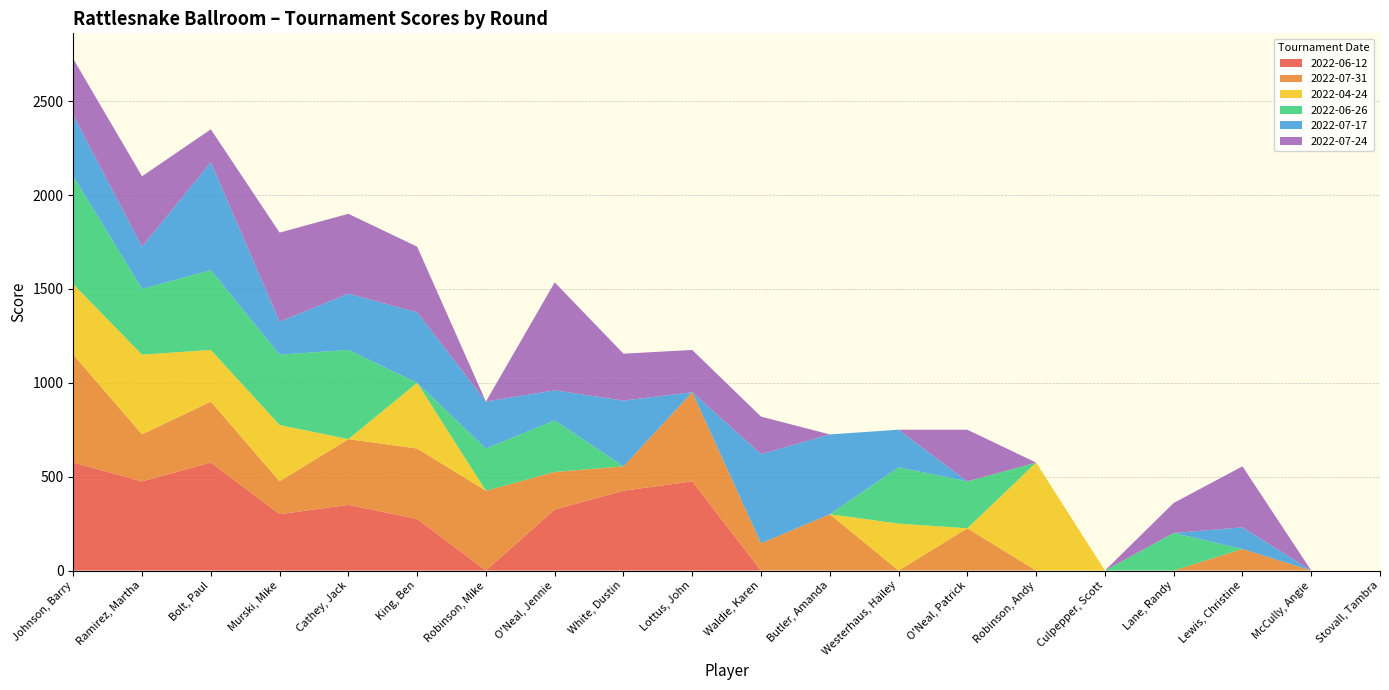

Reading right to left, transcribe all the data shown in this chart.

2022-06-12: Stovall, Tambra=0	McCully, Angie=0	Lewis, Christine=0	Lane, Randy=0	Culpepper, Scott=0	Robinson, Andy=0	O'Neal, Patrick=0	Westerhaus, Hailey=0	Butler, Amanda=0	Waldie, Karen=0	Lottus, John=475	White, Dustin=425	O'Neal, Jennie=325	Robinson, Mike=0	King, Ben=275	Cathey, Jack=350	Murski, Mike=300	Bolt, Paul=575	Ramirez, Martha=475	Johnson, Barry=575
2022-07-31: Stovall, Tambra=0	McCully, Angie=0	Lewis, Christine=115	Lane, Randy=0	Culpepper, Scott=0	Robinson, Andy=0	O'Neal, Patrick=225	Westerhaus, Hailey=0	Butler, Amanda=300	Waldie, Karen=145	Lottus, John=475	White, Dustin=130	O'Neal, Jennie=200	Robinson, Mike=425	King, Ben=375	Cathey, Jack=350	Murski, Mike=175	Bolt, Paul=325	Ramirez, Martha=250	Johnson, Barry=575
2022-04-24: Stovall, Tambra=0	McCully, Angie=0	Lewis, Christine=0	Lane, Randy=0	Culpepper, Scott=0	Robinson, Andy=575	O'Neal, Patrick=0	Westerhaus, Hailey=250	Butler, Amanda=0	Waldie, Karen=0	Lottus, John=0	White, Dustin=0	O'Neal, Jennie=0	Robinson, Mike=0	King, Ben=350	Cathey, Jack=0	Murski, Mike=300	Bolt, Paul=275	Ramirez, Martha=425	Johnson, Barry=375
2022-06-26: Stovall, Tambra=0	McCully, Angie=0	Lewis, Christine=0	Lane, Randy=200	Culpepper, Scott=0	Robinson, Andy=0	O'Neal, Patrick=250	Westerhaus, Hailey=300	Butler, Amanda=0	Waldie, Karen=0	Lottus, John=0	White, Dustin=0	O'Neal, Jennie=275	Robinson, Mike=225	King, Ben=0	Cathey, Jack=475	Murski, Mike=375	Bolt, Paul=425	Ramirez, Martha=350	Johnson, Barry=575
2022-07-17: Stovall, Tambra=0	McCully, Angie=0	Lewis, Christine=115	Lane, Randy=0	Culpepper, Scott=0	Robinson, Andy=0	O'Neal, Patrick=0	Westerhaus, Hailey=200	Butler, Amanda=425	Waldie, Karen=475	Lottus, John=0	White, Dustin=350	O'Neal, Jennie=160	Robinson, Mike=250	King, Ben=375	Cathey, Jack=300	Murski, Mike=175	Bolt, Paul=575	Ramirez, Martha=225	Johnson, Barry=325
2022-07-24: Stovall, Tambra=0	McCully, Angie=0	Lewis, Christine=325	Lane, Randy=160	Culpepper, Scott=0	Robinson, Andy=0	O'Neal, Patrick=275	Westerhaus, Hailey=0	Butler, Amanda=0	Waldie, Karen=200	Lottus, John=225	White, Dustin=250	O'Neal, Jennie=575	Robinson, Mike=0	King, Ben=350	Cathey, Jack=425	Murski, Mike=475	Bolt, Paul=175	Ramirez, Martha=375	Johnson, Barry=300